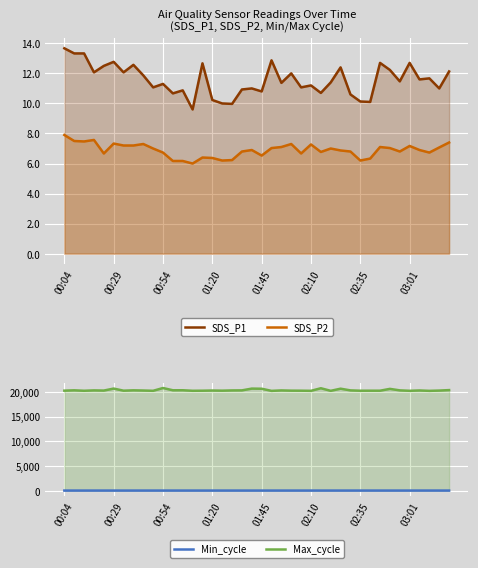

True or false: Max_cycle has a value of 34166.3 at 26.

False